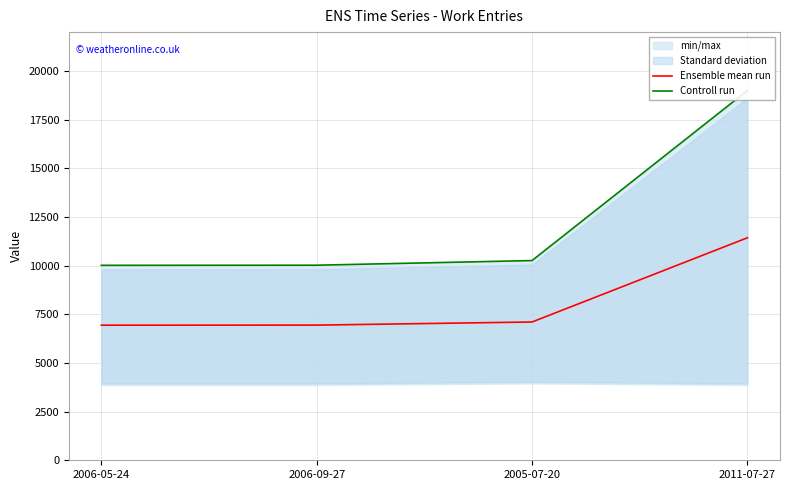

Where is Ensemble mean run nearest to the value 9186?

2005-07-20